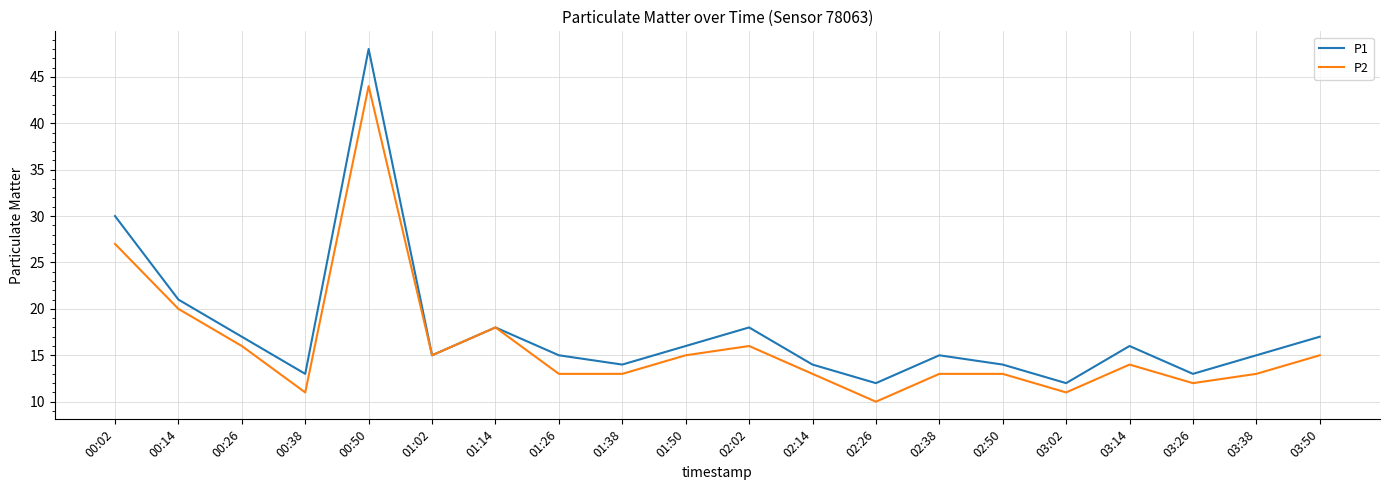

Which series has the largest total across all categories?

P1